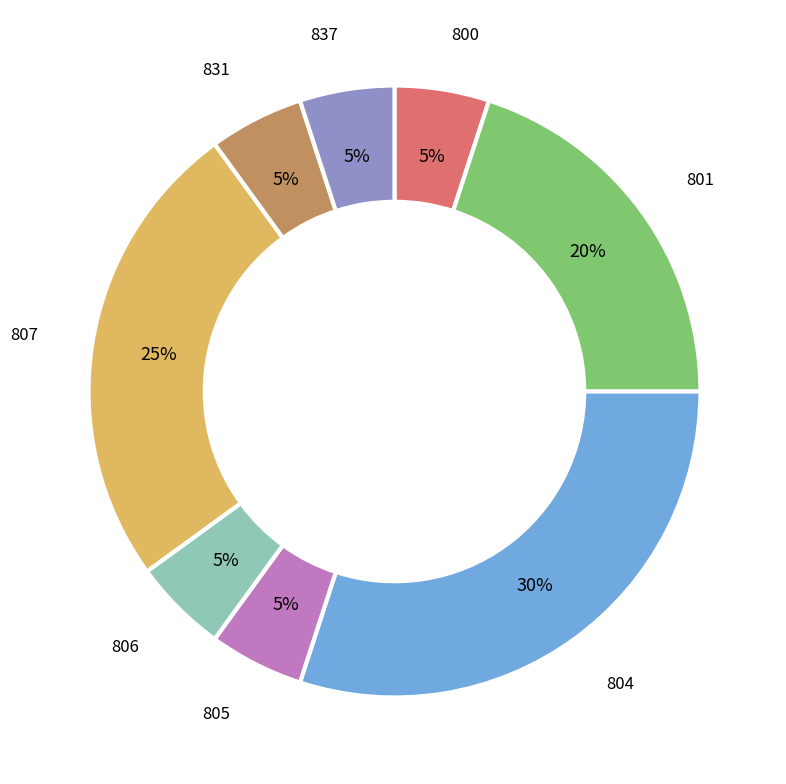

Does 837 account for over 50% of the chart?

No